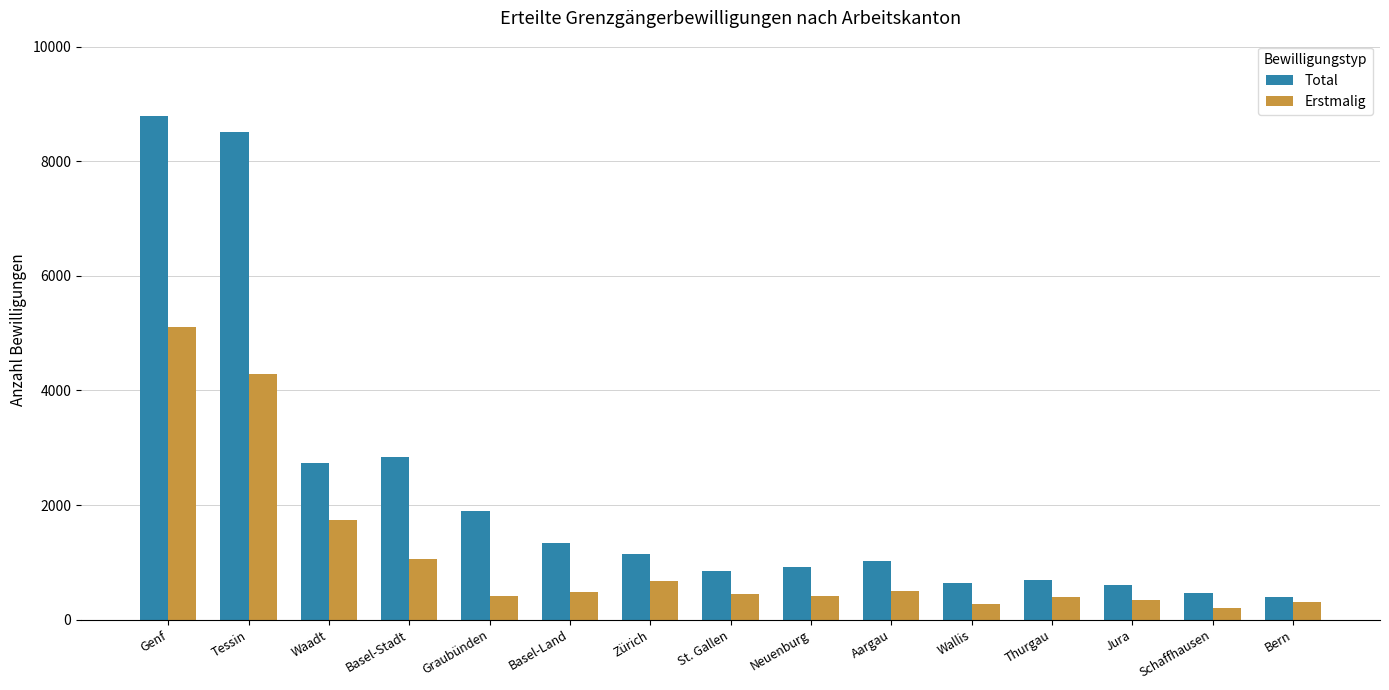

Are the bars grouped side by side (vs. stacked)?

Yes